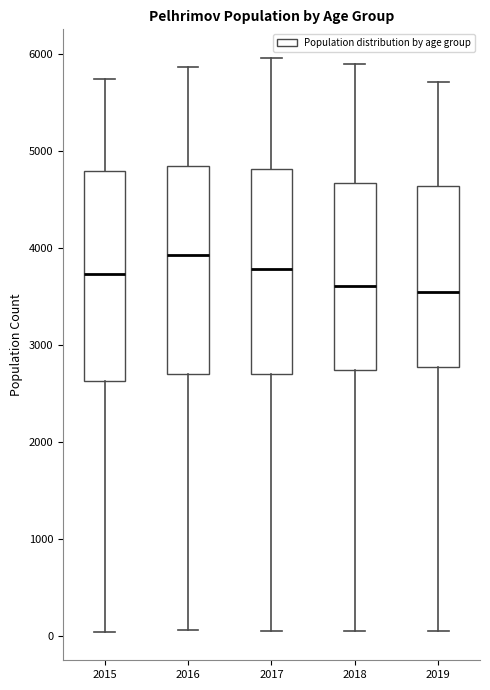

Reading left to right, transcribe this box plot: for each box, give where its median line is, the range the box spans, and where its two whiskers end, as read against the y-axis. The values are not printed on the chart, so give them approximately, as read against the axis.

2015: median 3700, box 2600 to 4800, whiskers 0 to 5700
2016: median 3900, box 2700 to 4900, whiskers 100 to 5900
2017: median 3800, box 2700 to 4800, whiskers 100 to 6000
2018: median 3600, box 2700 to 4700, whiskers 100 to 5900
2019: median 3600, box 2800 to 4600, whiskers 100 to 5700